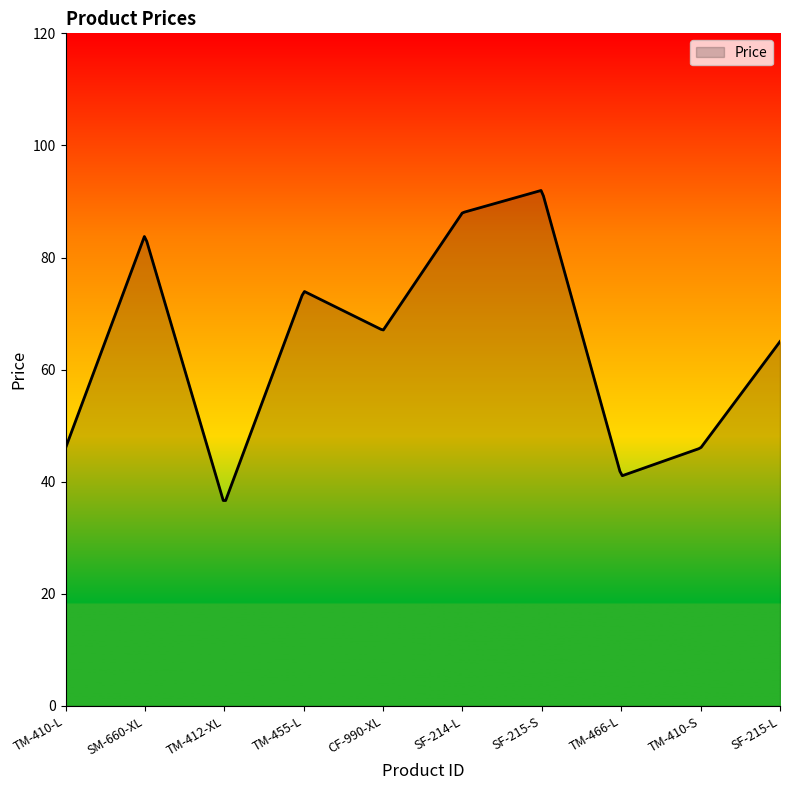

What is the difference between the maximum and minimum values?

55.3